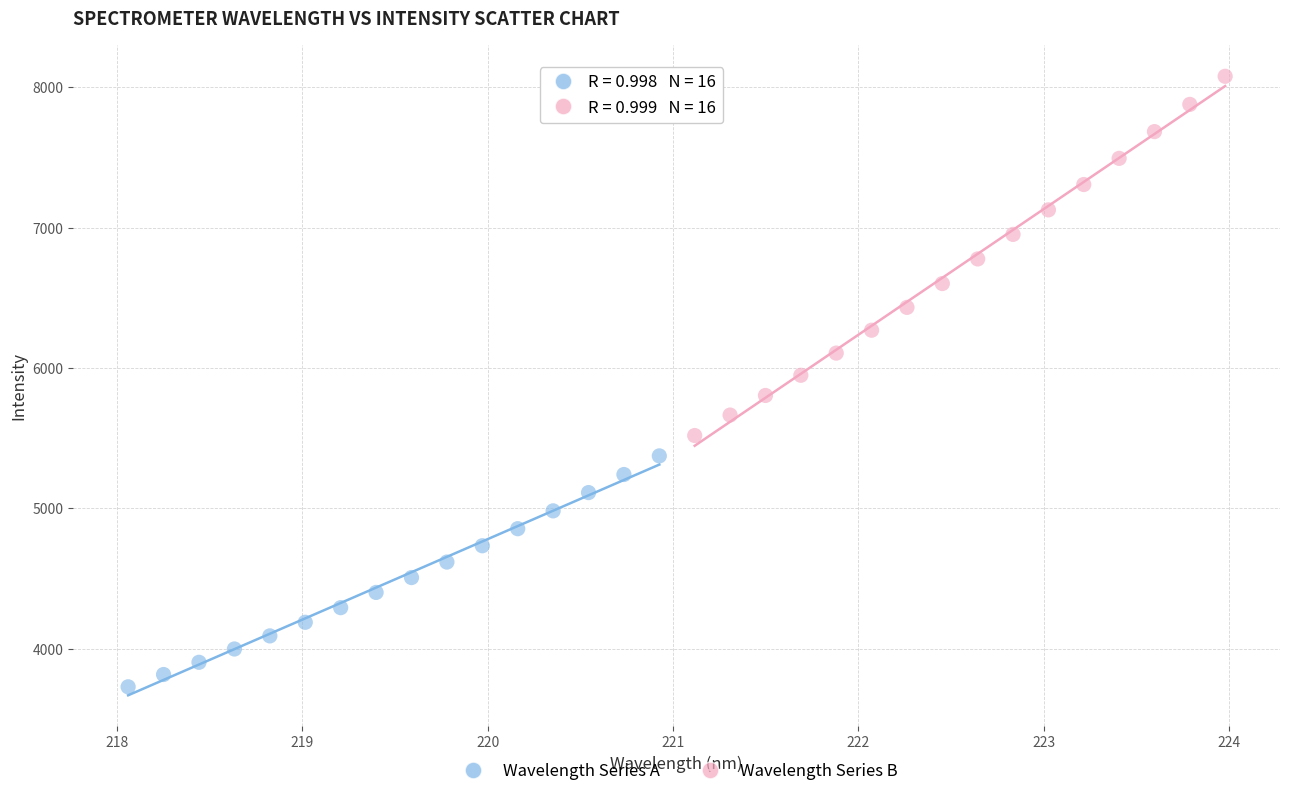

Which series reaches the maximum Y coordinate?

Wavelength Series B